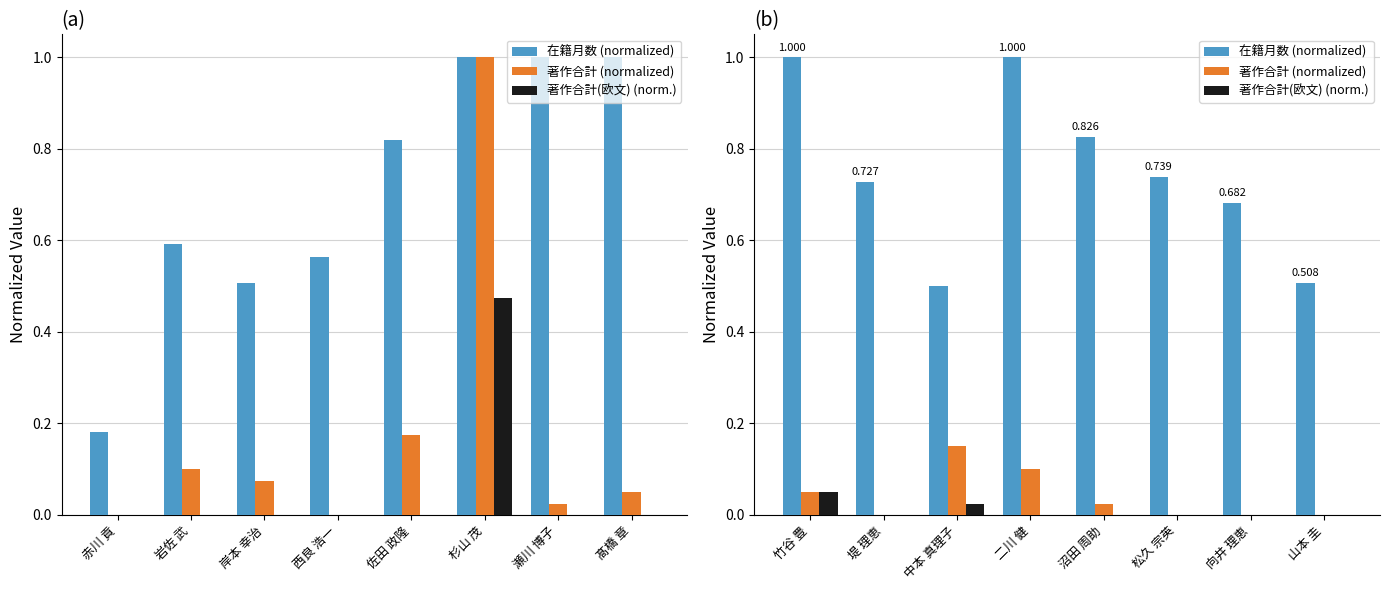

True or false: 著作合計(欧文) (norm.) has a value of 0.0 at 山本 圭.

False